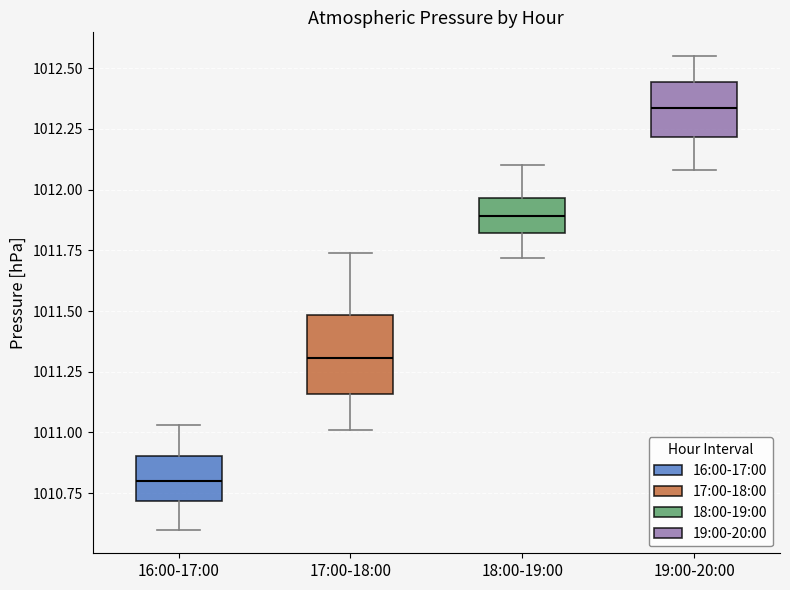

Reading left to right, transcribe this box plot: for each box, give where its median line is, the range the box spans, and where its two whiskers end, as read against the y-axis. The values are not printed on the chart, so give them approximately, as read against the axis.

16:00-17:00: median 1010.80, box 1010.70 to 1010.90, whiskers 1010.60 to 1011.05
17:00-18:00: median 1011.30, box 1011.15 to 1011.50, whiskers 1011.00 to 1011.75
18:00-19:00: median 1011.90, box 1011.80 to 1011.95, whiskers 1011.70 to 1012.10
19:00-20:00: median 1012.35, box 1012.20 to 1012.45, whiskers 1012.10 to 1012.55